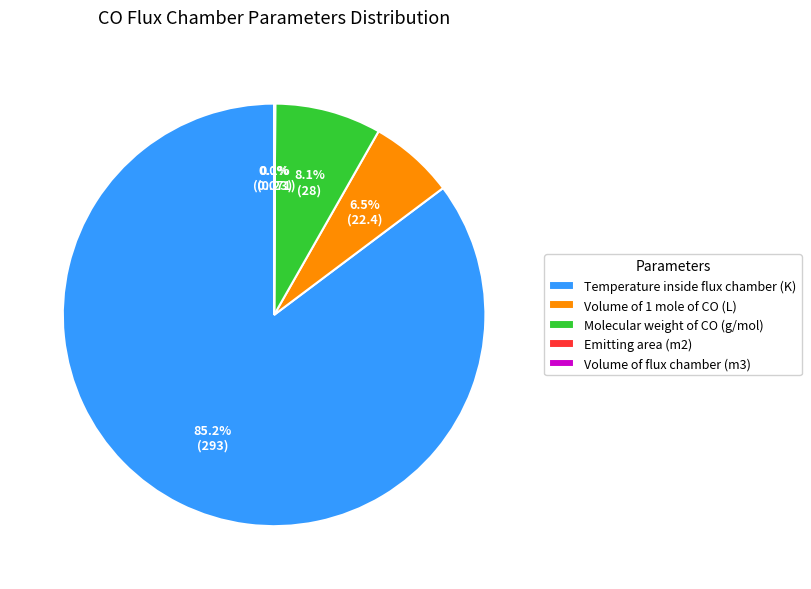

Combined, what portion of the pie is Molecular weight of CO (g/mol) and Temperature inside flux chamber (K)?

93.4%